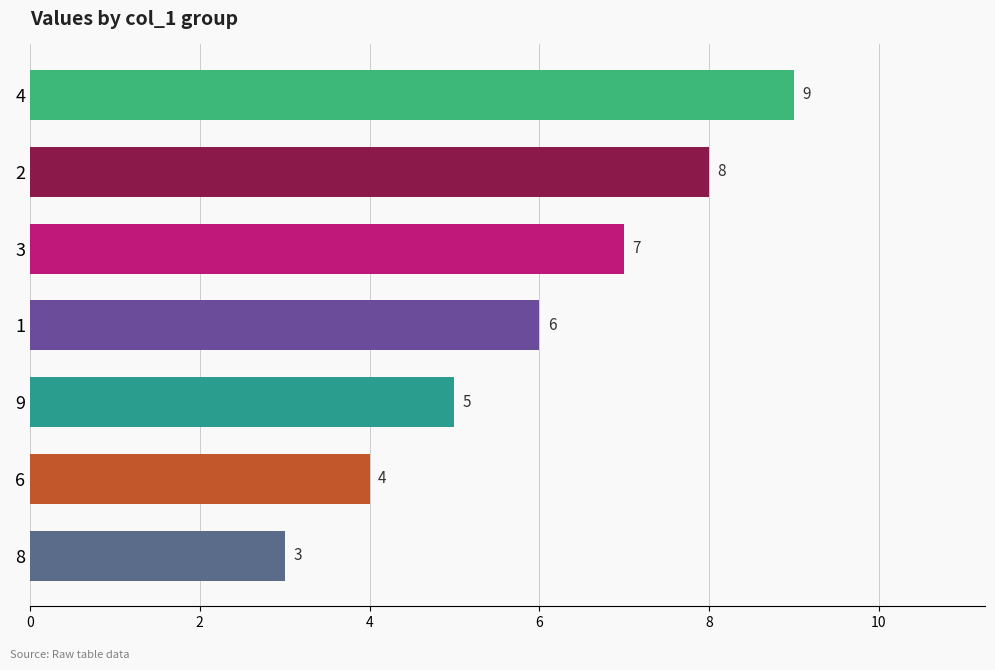

What is the greatest value displayed?

9